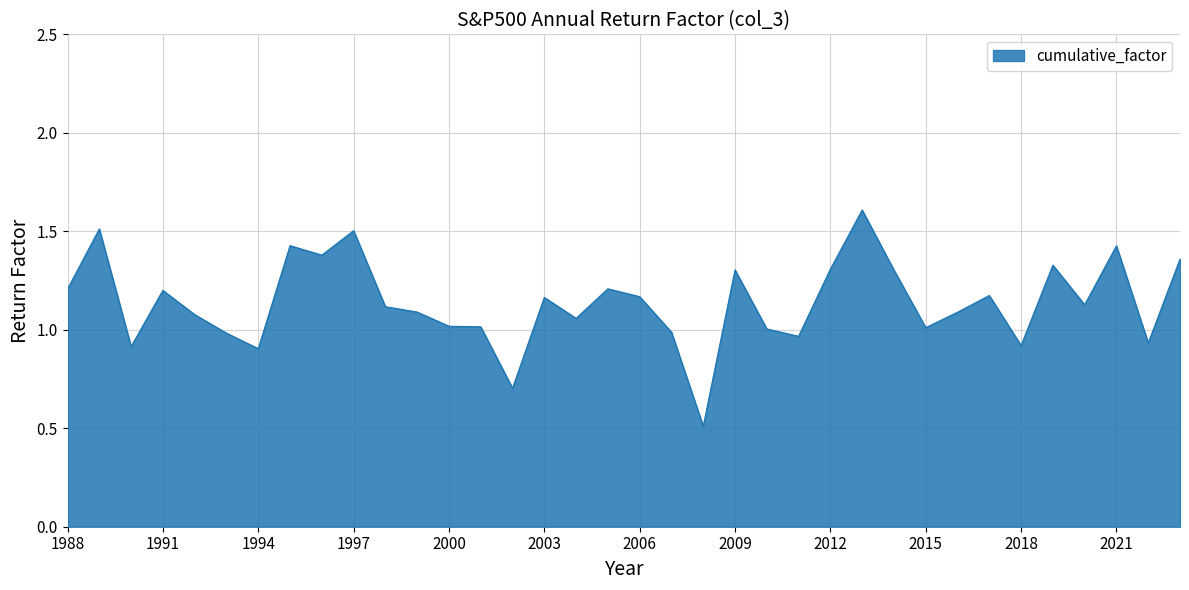

What is the greatest value displayed?

1.6